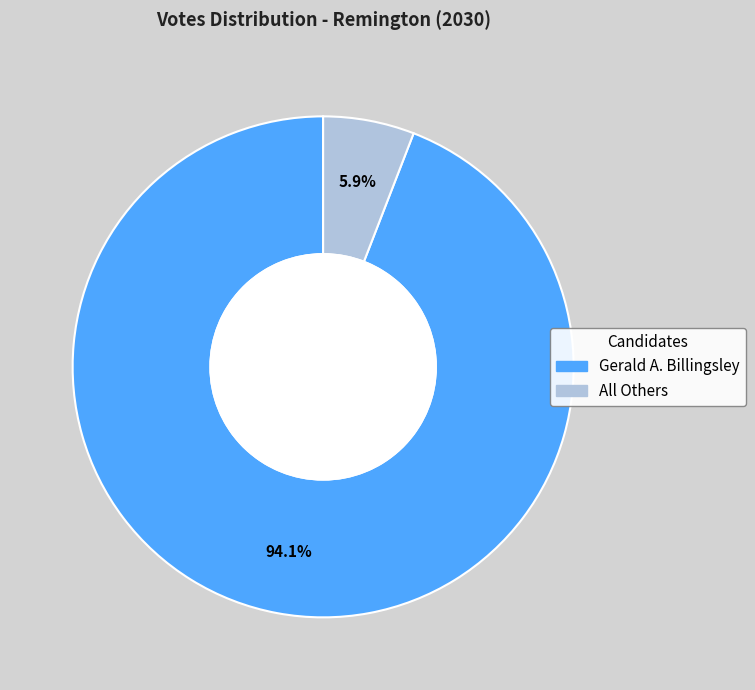

To the nearest percent, what is the combined percentage of All Others and Gerald A. Billingsley?

100%